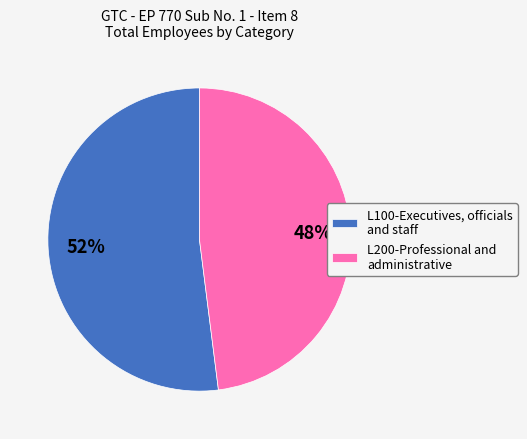

Which slice is the largest?

L100-Executives, officials and staff